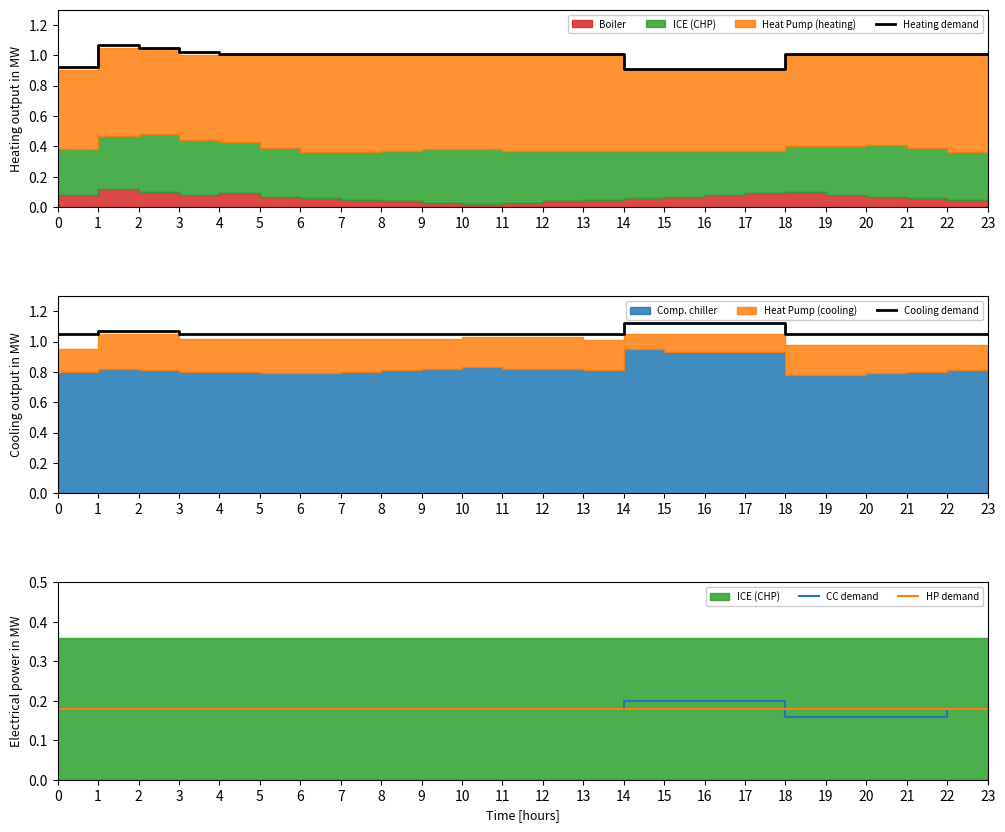

The HP demand series shows 0.3 at 16. True or false?

False